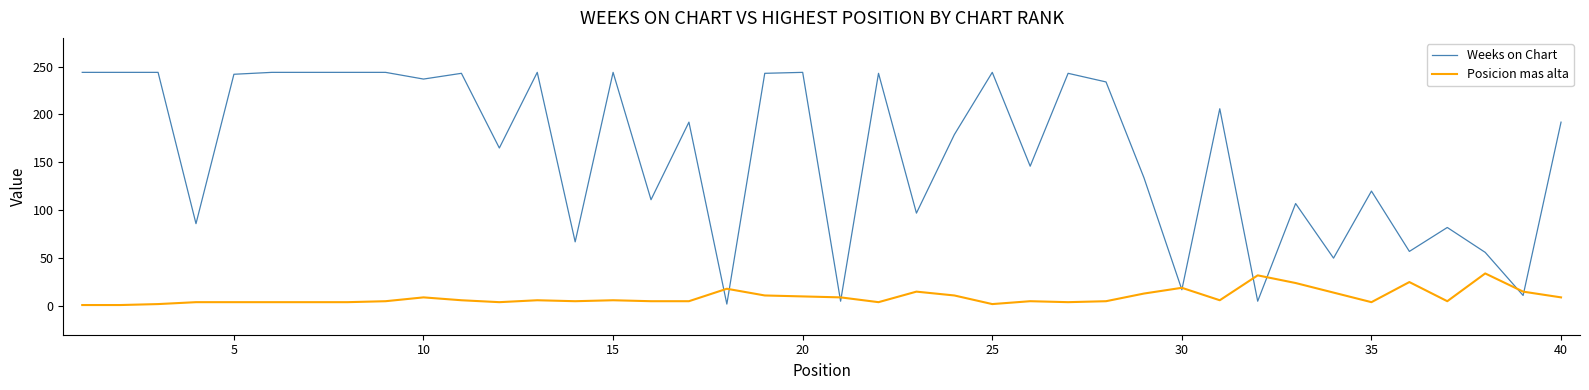

Which series has the widest spread of values?

Weeks on Chart